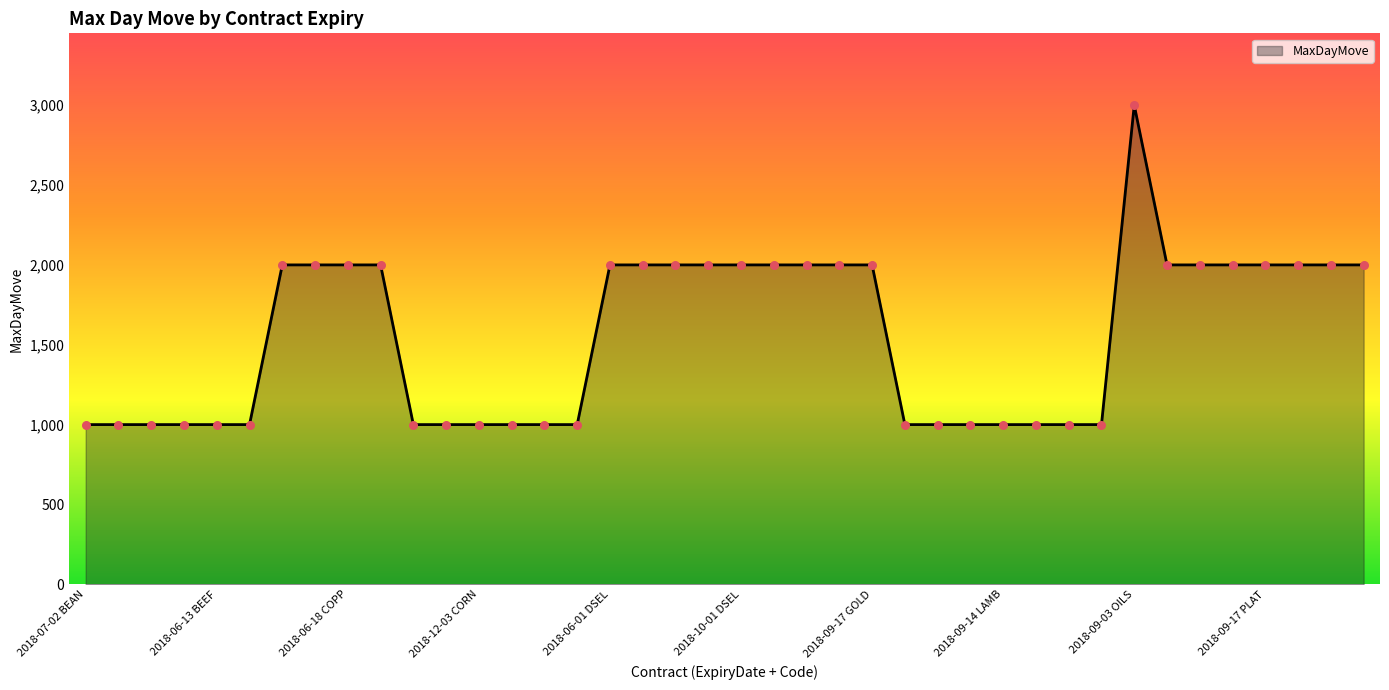

What is the minimum value shown in the chart?

1000